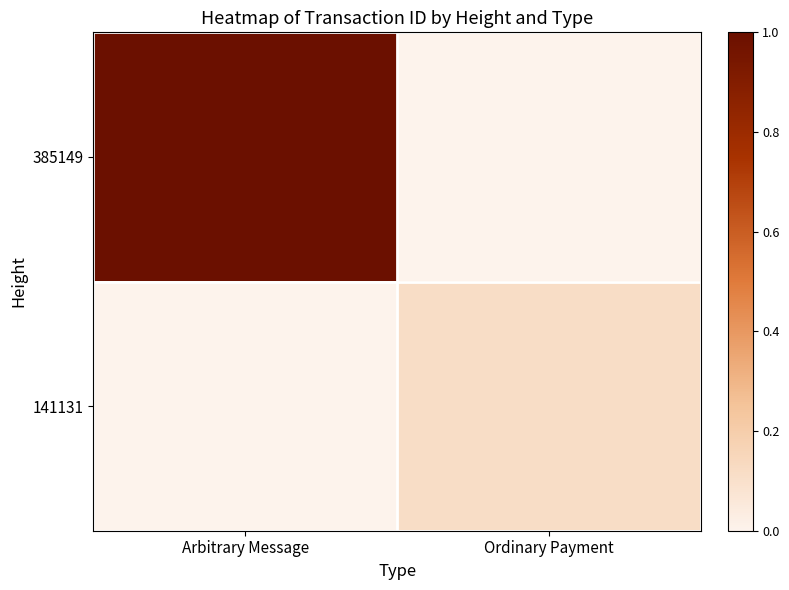

At Arbitrary Message, list the series in order from smallest to largest.

141131, 385149